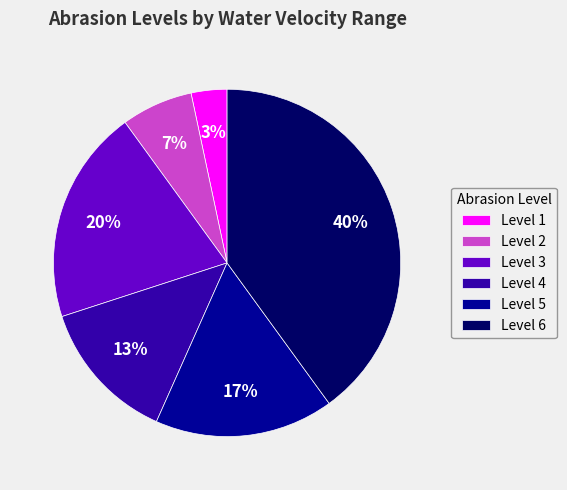

Do Level 1 and Level 3 together represent more than half of the pie?

No